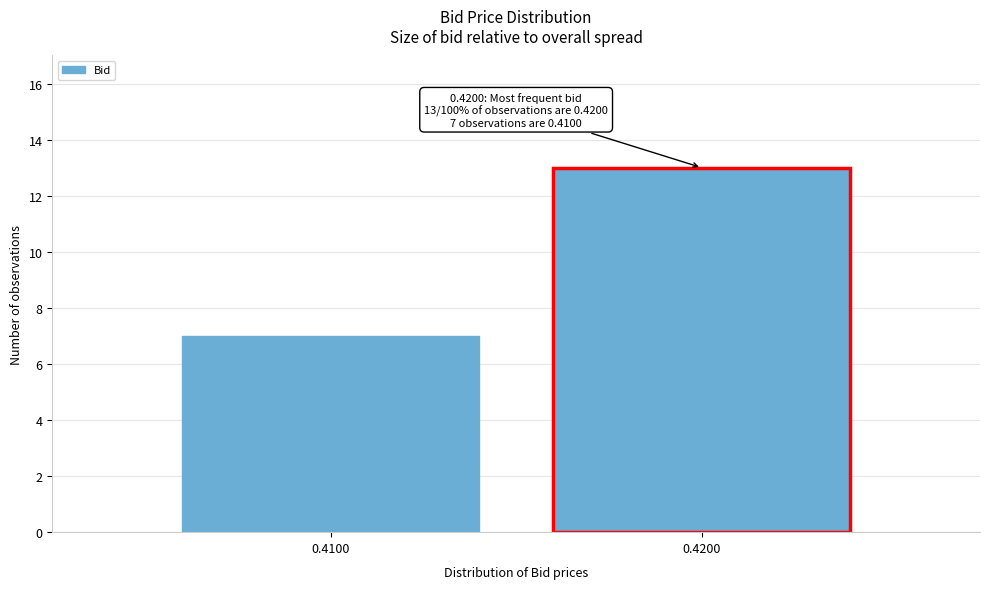

Reading right to left, extract all data points from this chart.

13	7